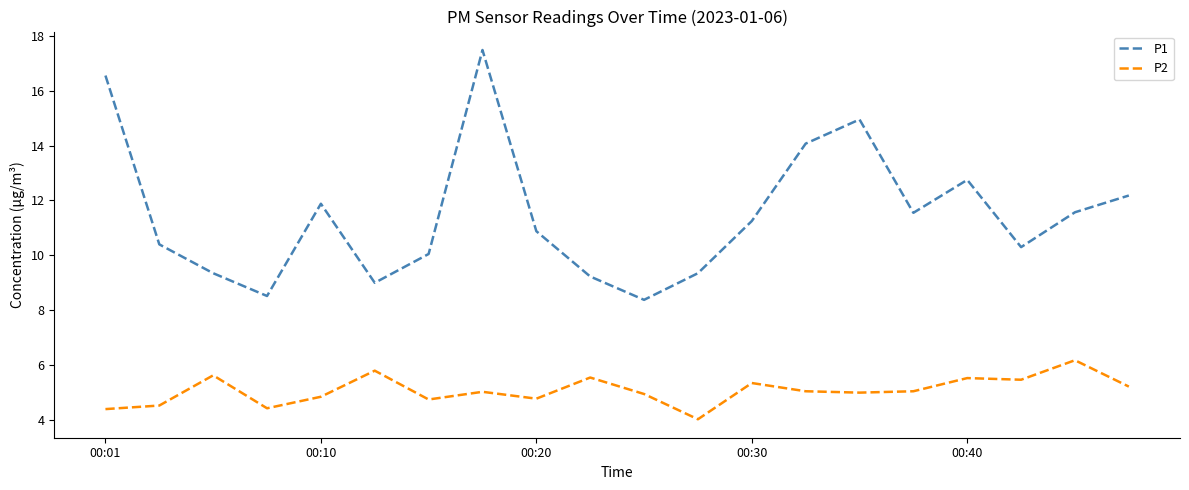

What is the minimum value shown in the chart?

4.0